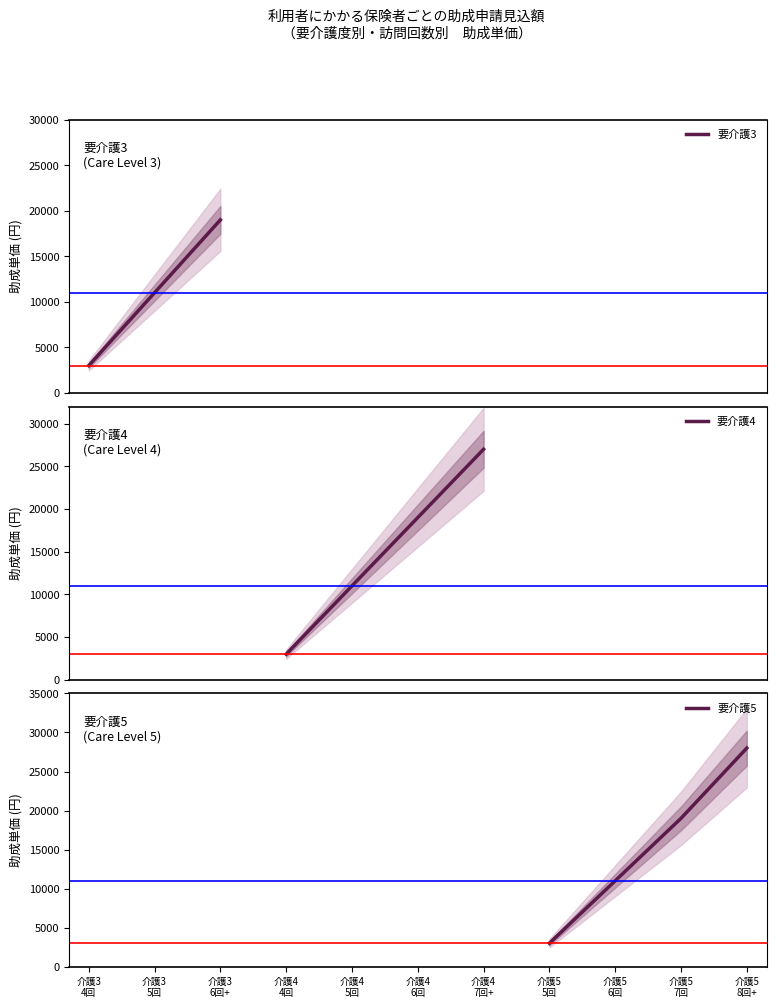

True or false: 要介護4 has more than 1 points higher than both neighbors.

False